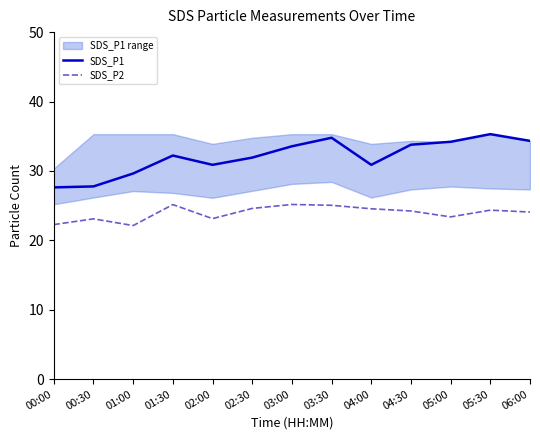

Where is SDS_P2 nearest to the value 23?

00:30